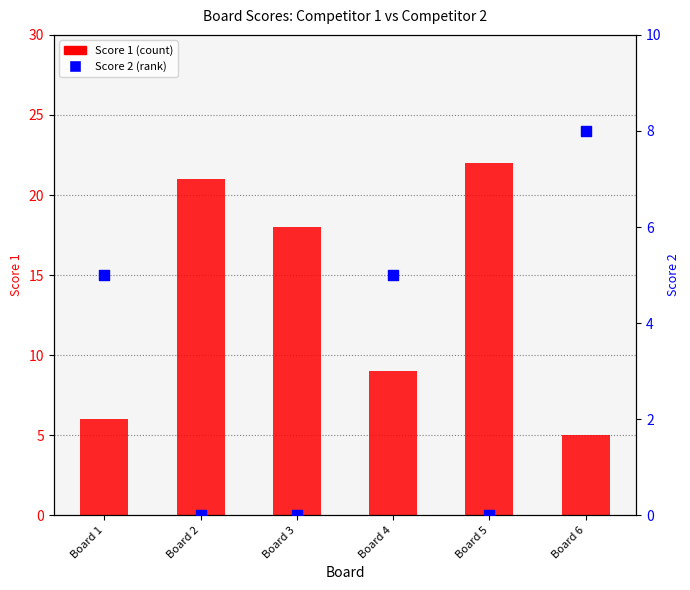

At how many categories does at least one series exceed 12?

3